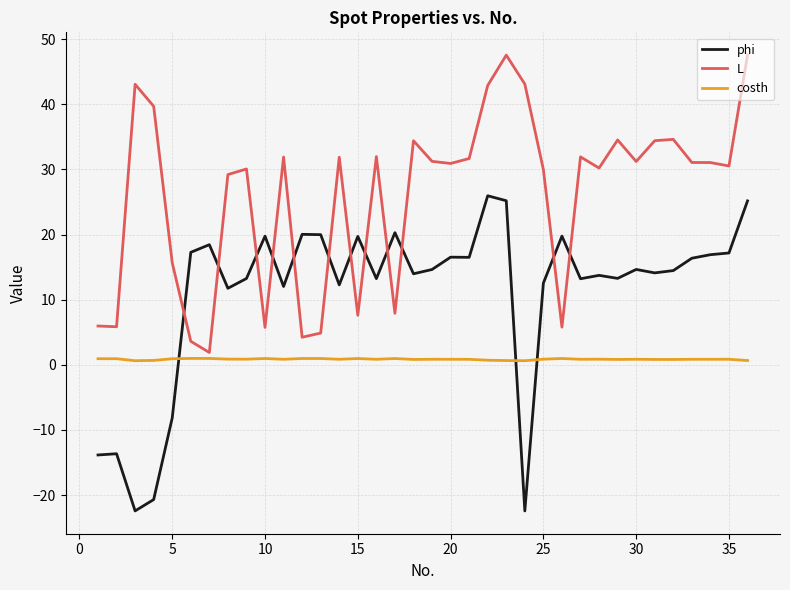

Which series has the largest range (max minus min)?

phi